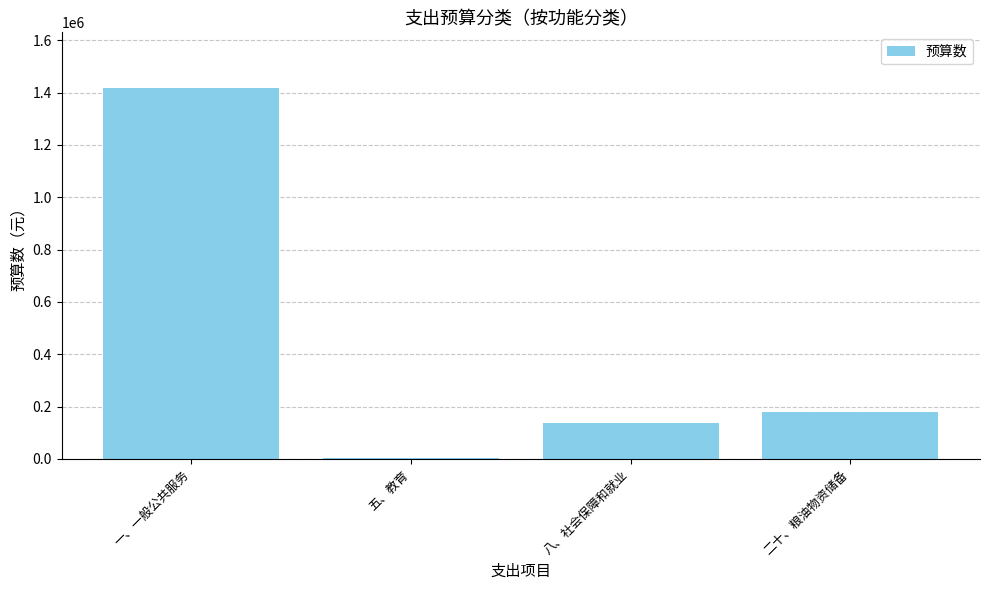

Where is the data nearest to the value 709828?

二十、粮油物资储备